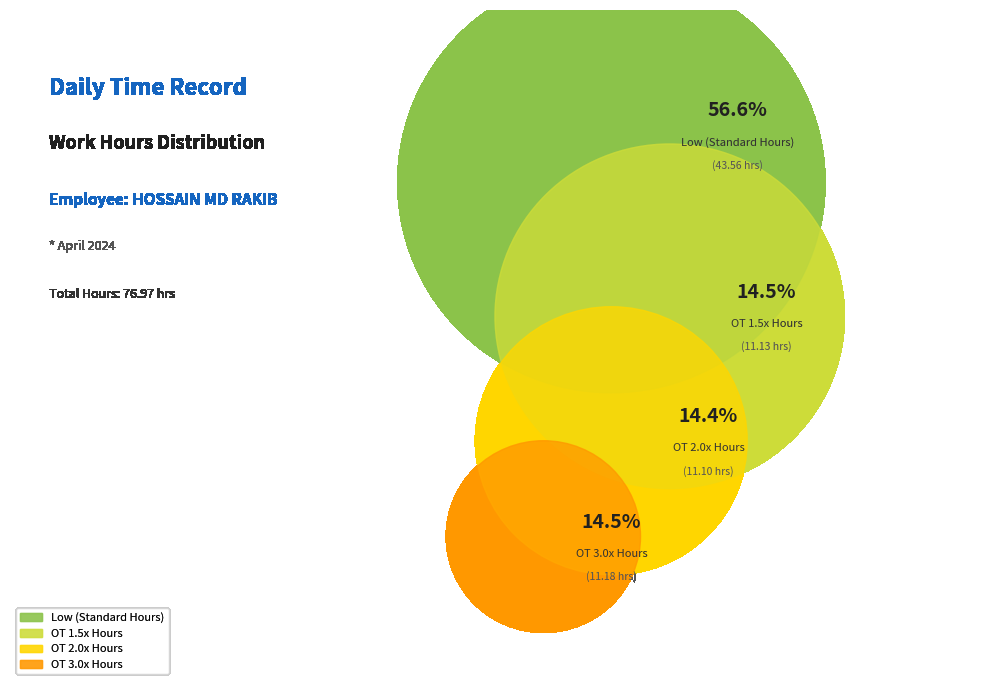

What is the change in value from OT 2.0 to OT 3.0?

+0.1